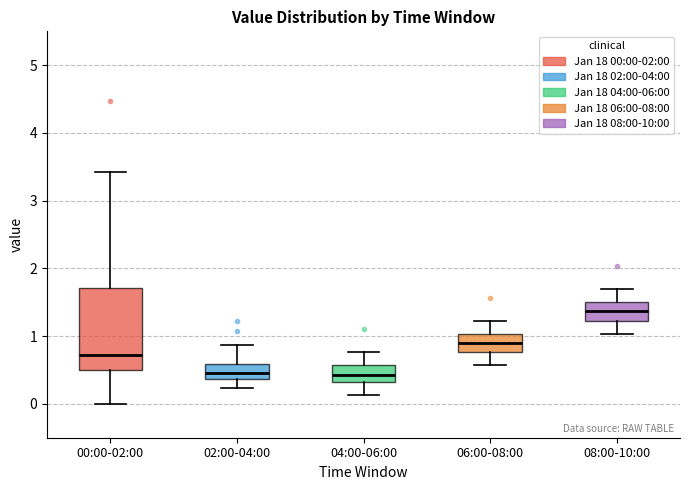

Which box is the tallest, from its lower edge to its upper edge?

00:00-02:00